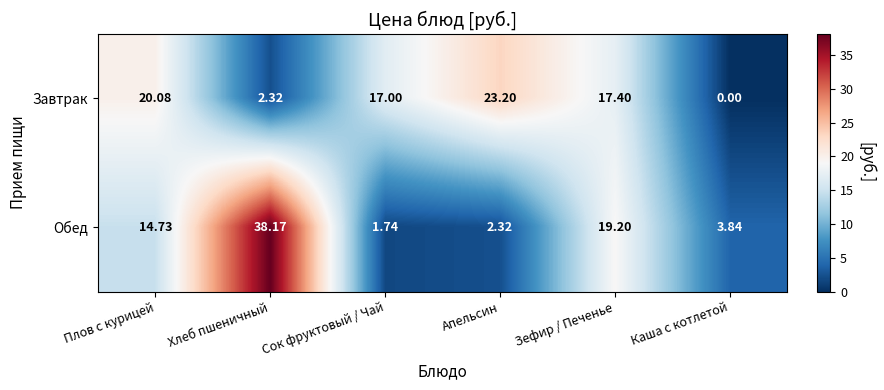

How many data points in Завтрак are less than 17?

2